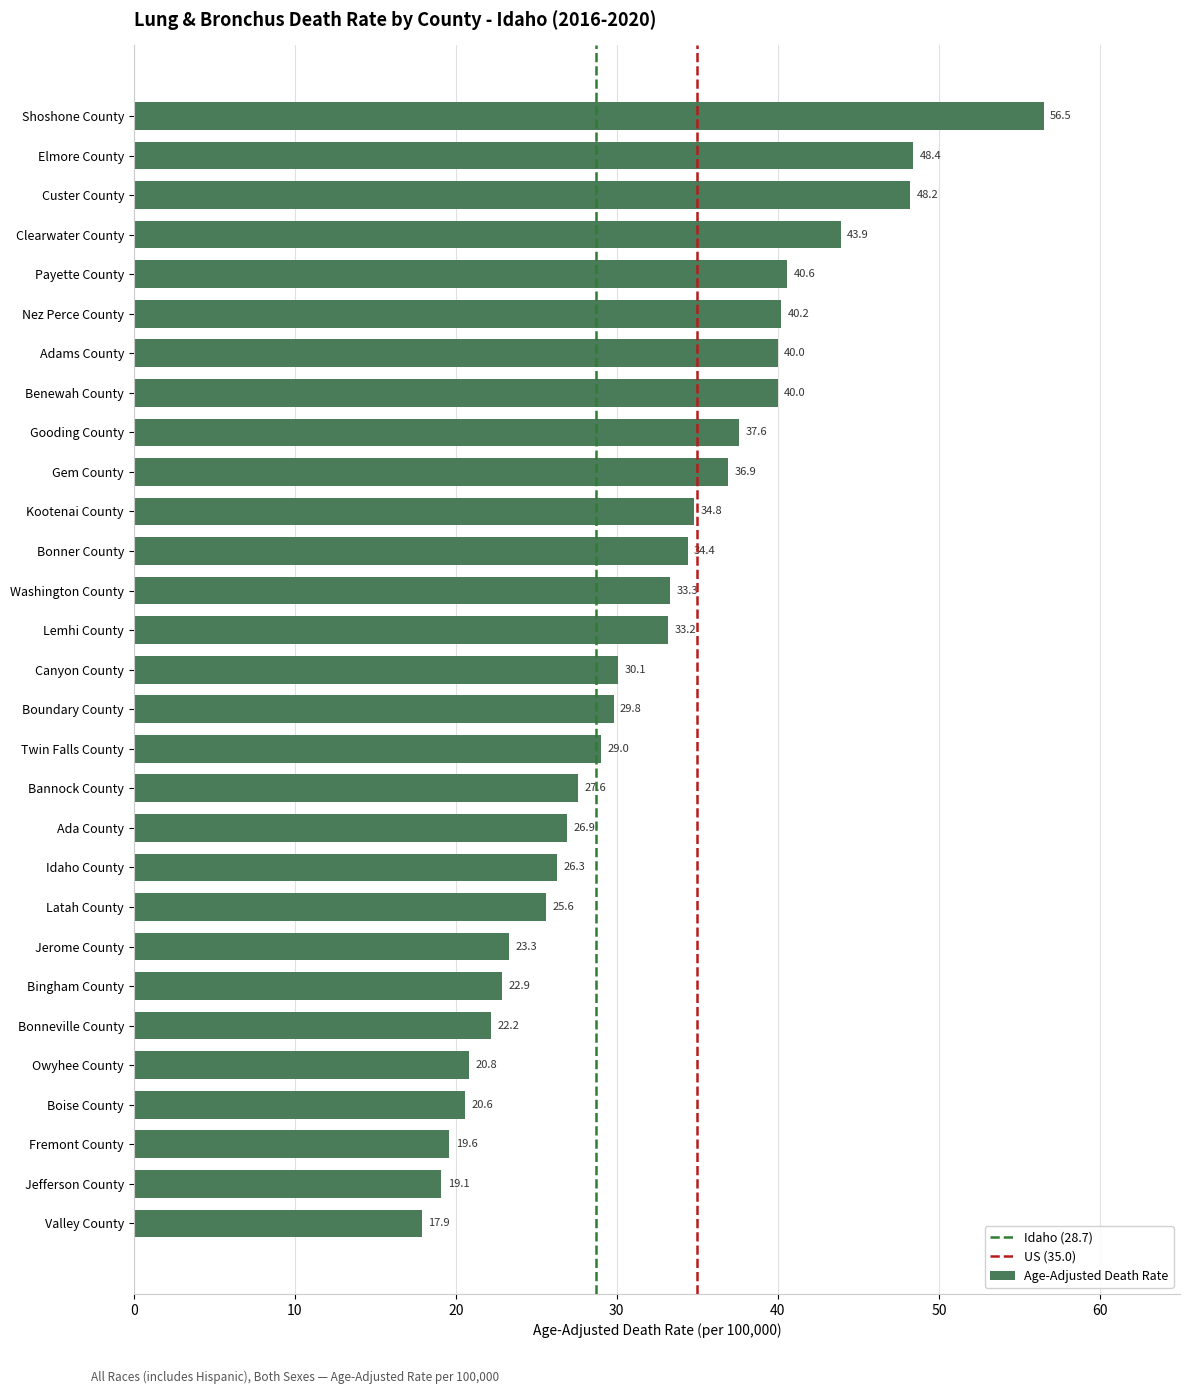

Read the value at Jefferson County.

19.1